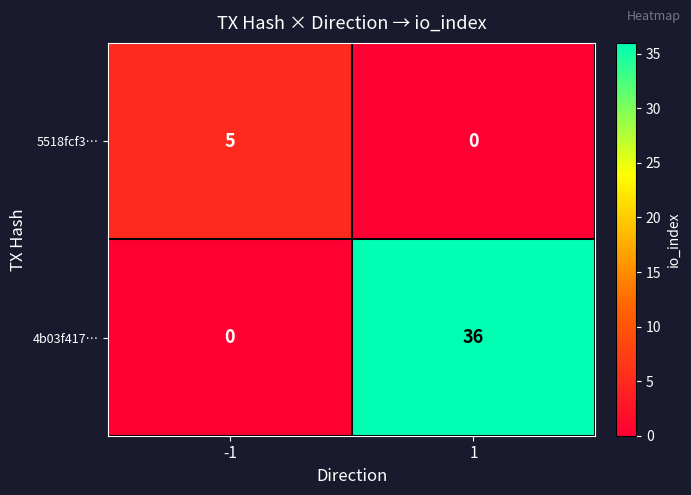

What is the total value across all series at -1?

5